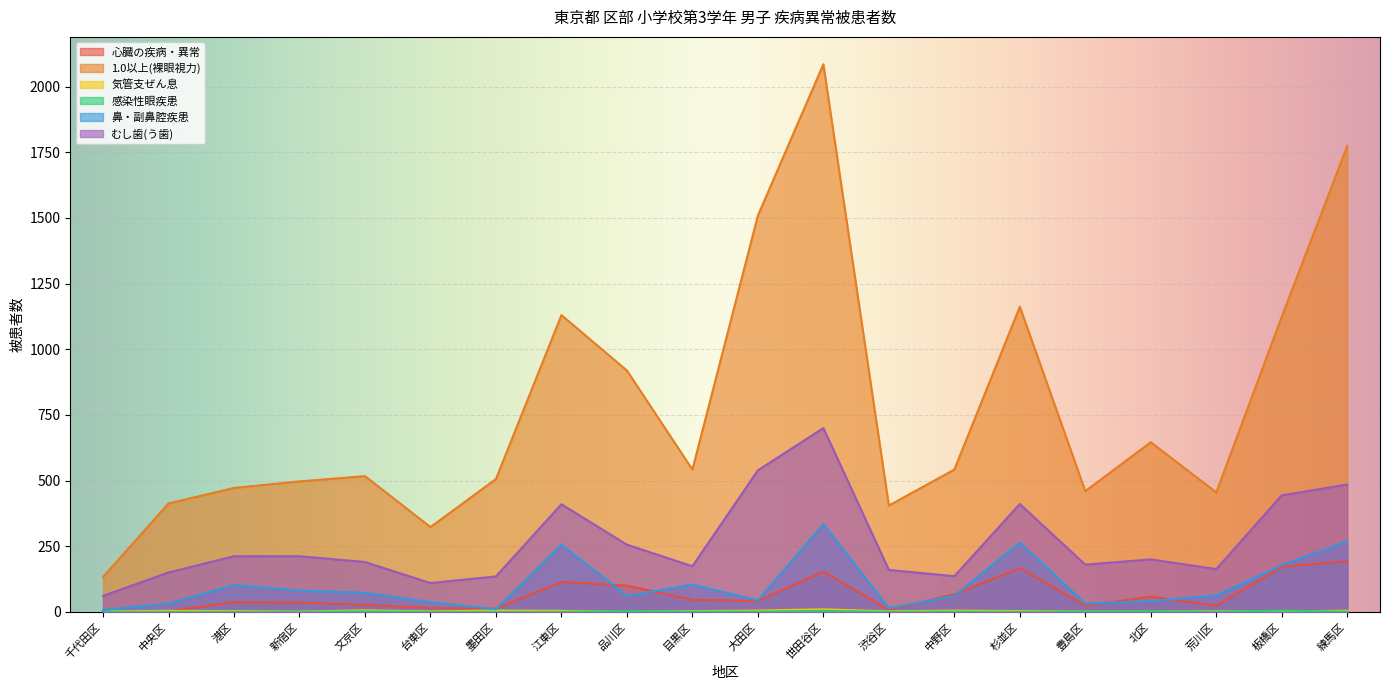

At which label is 鼻・副鼻腔疾患 closest to 170?

板橋区